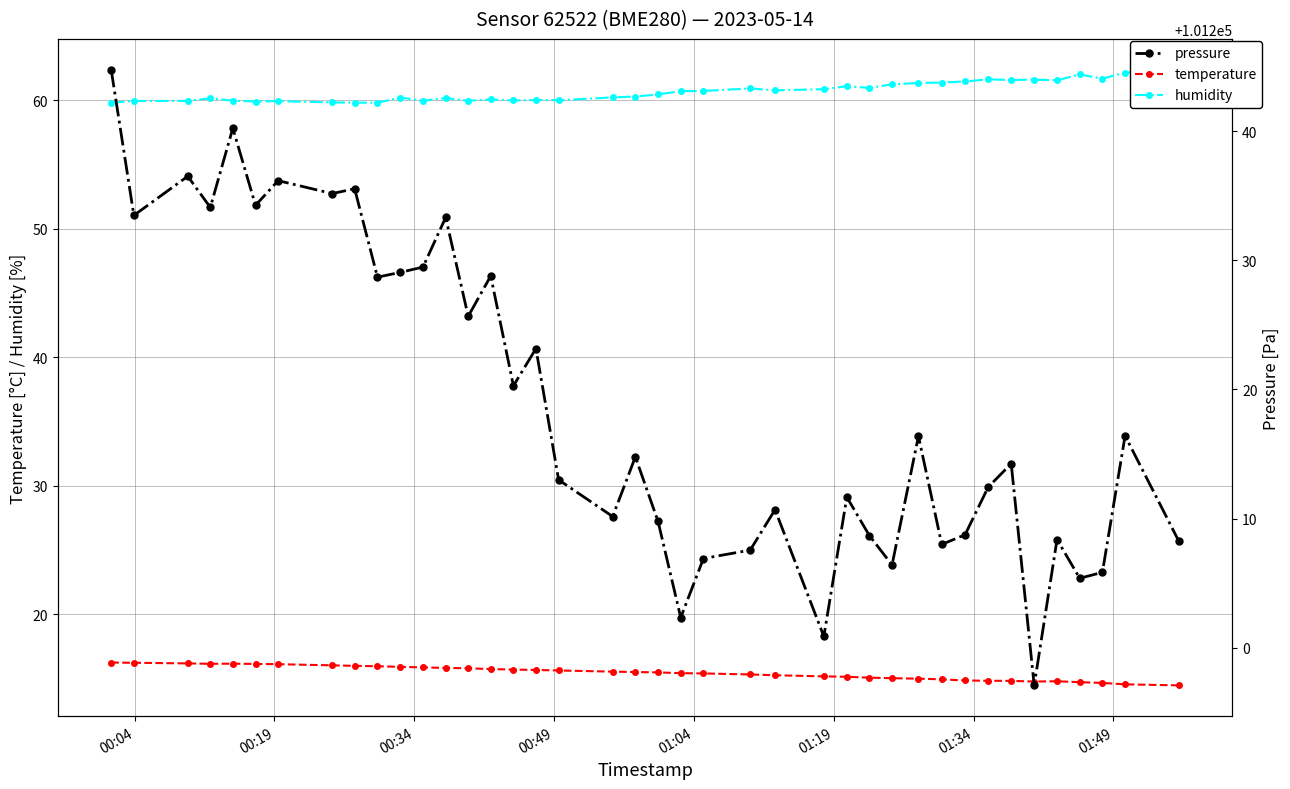

The value of pressure at 24 is 169878.3. True or false?

False